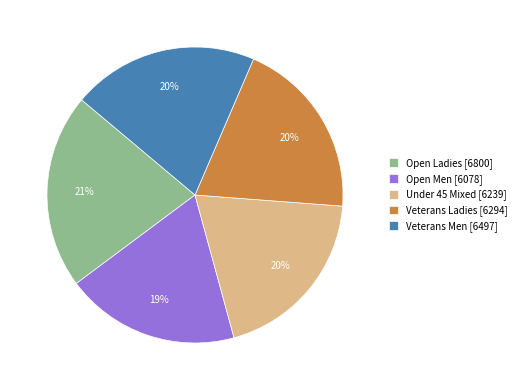

Combined, do Veterans Ladies [6294] and Under 45 Mixed [6239] account for over 50%?

No